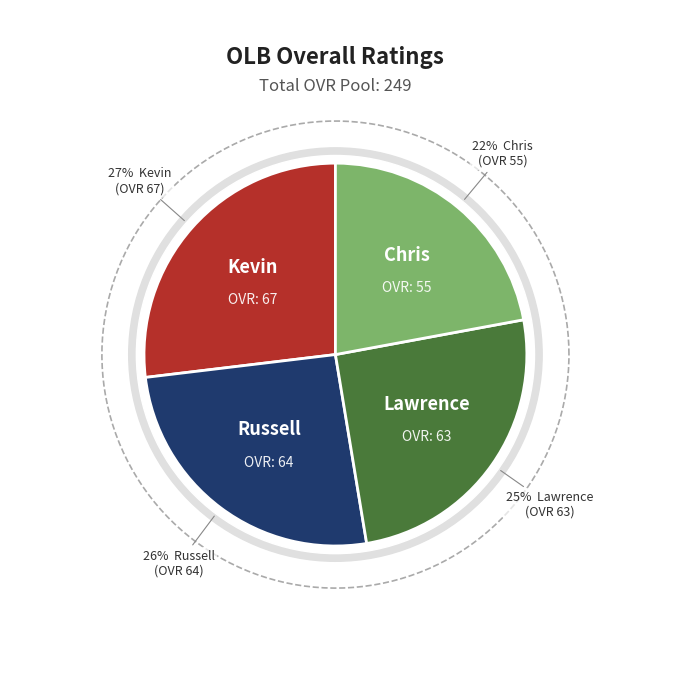

What is the largest slice in the pie chart?

Kevin